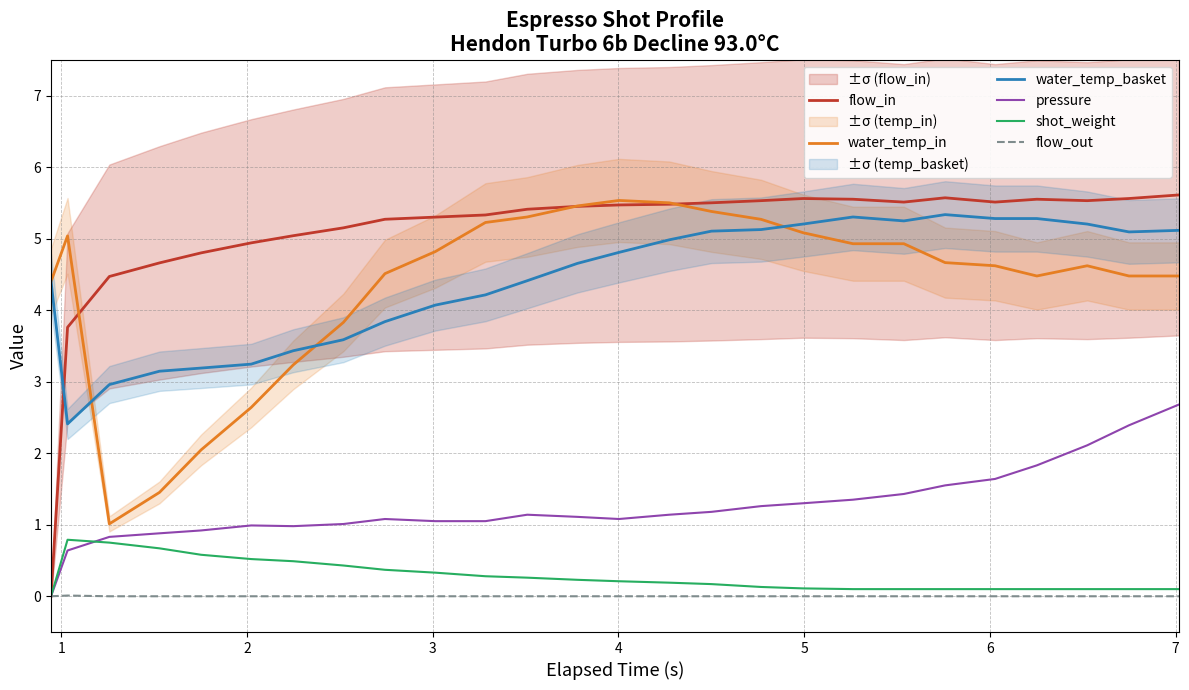

What is the maximum value for water_temp_in?

5.5